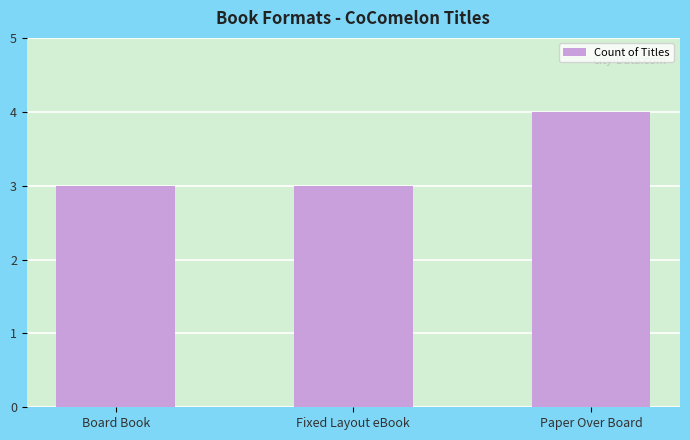

Which has a higher value, Fixed Layout eBook or Paper Over Board?

Paper Over Board